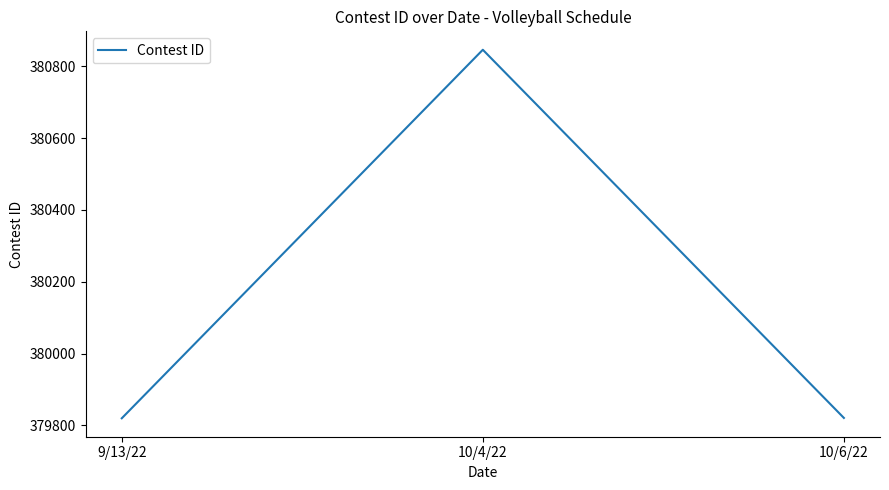

What is the average value?

380162